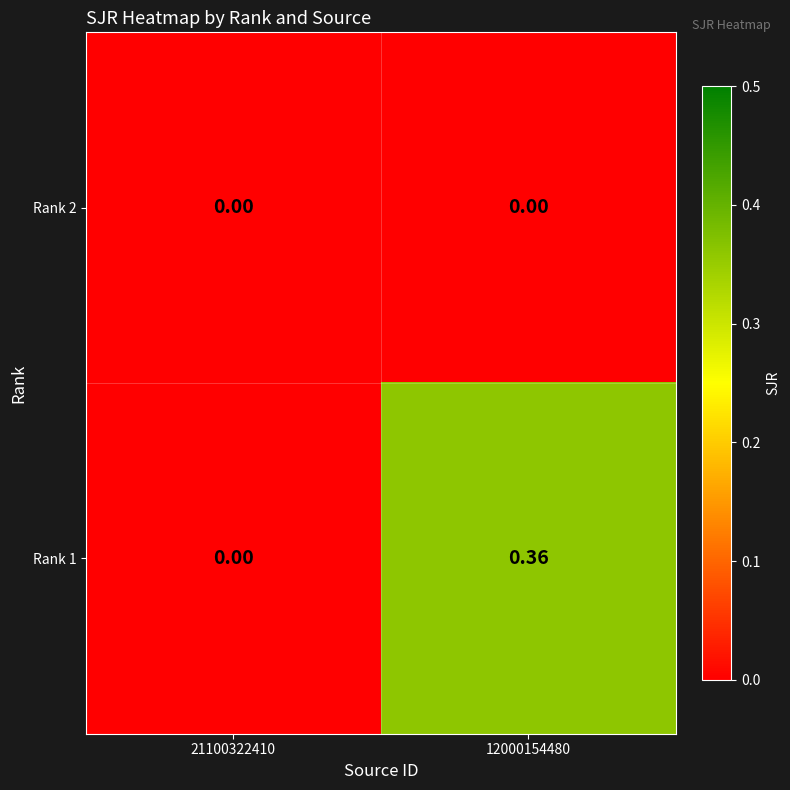

Is the value of Rank 1 at 12000154480 greater than the value of Rank 2 at 12000154480?

Yes